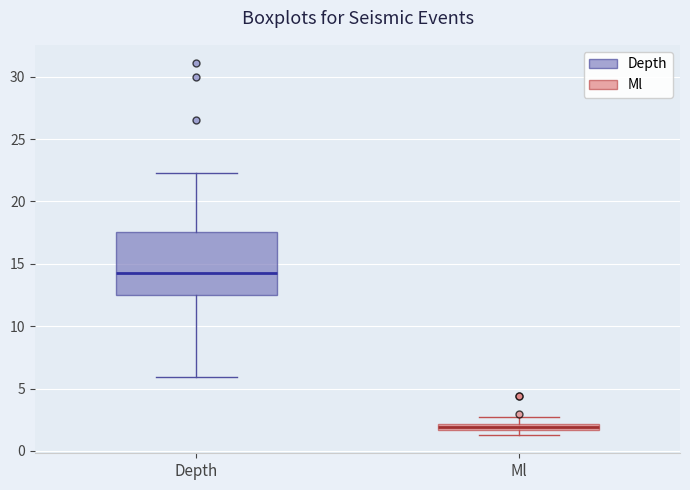

Comparing the boxes themselves (not the whiskers), which one is the tallest?

Depth